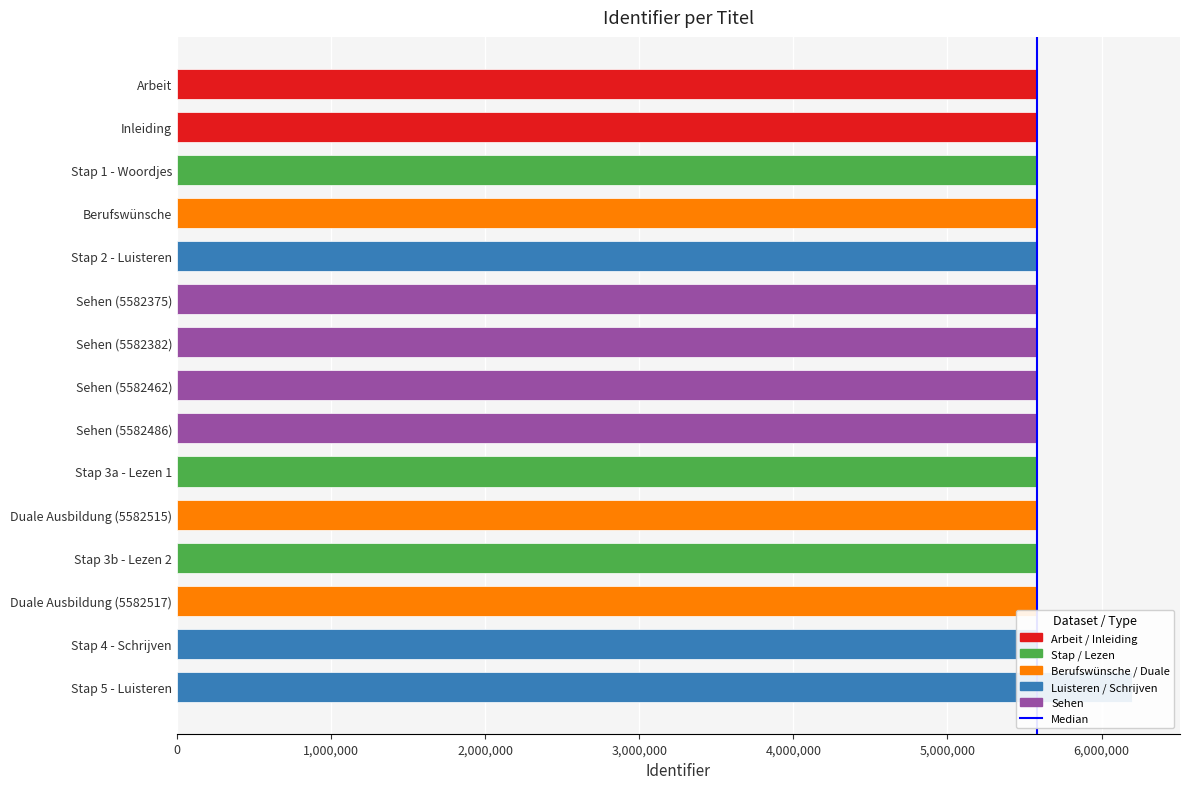

Reading left to right, list all the values displayed in this chart.

5581950	5581951	5581959	5581978	5582268	5582375	5582382	5582462	5582486	5582512	5582515	5582548	5582517	5582646	6198761